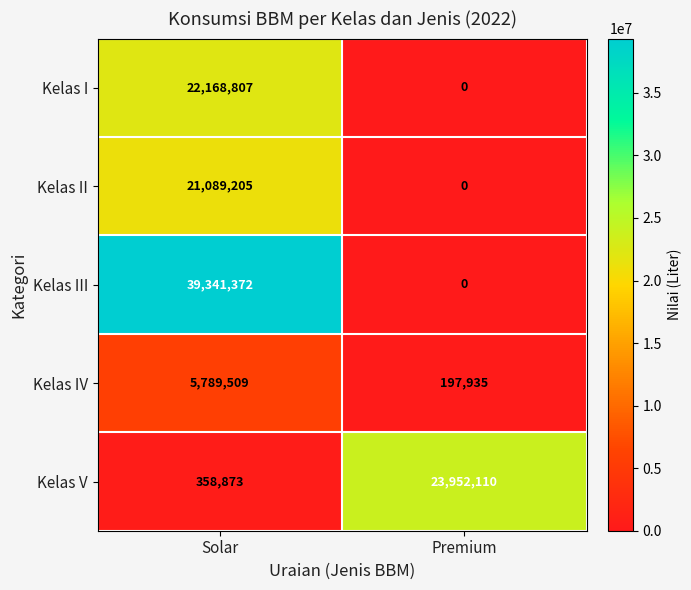

The Kelas IV series shows 288065 at Premium. True or false?

False